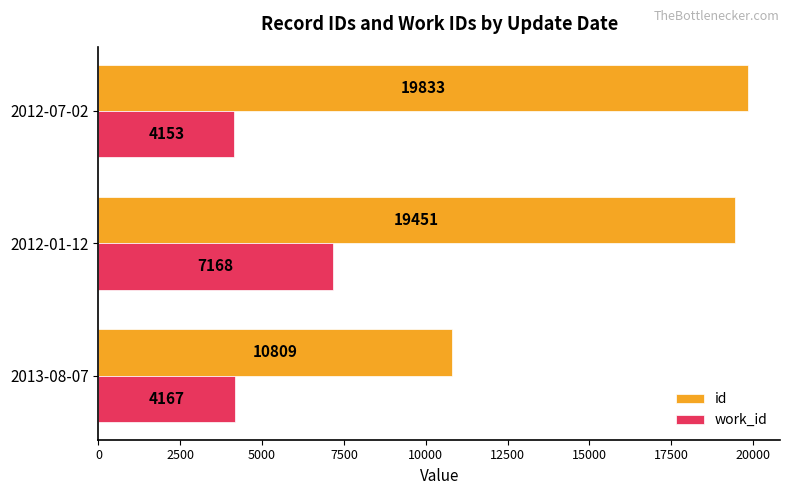

What is the greatest value displayed?

19833